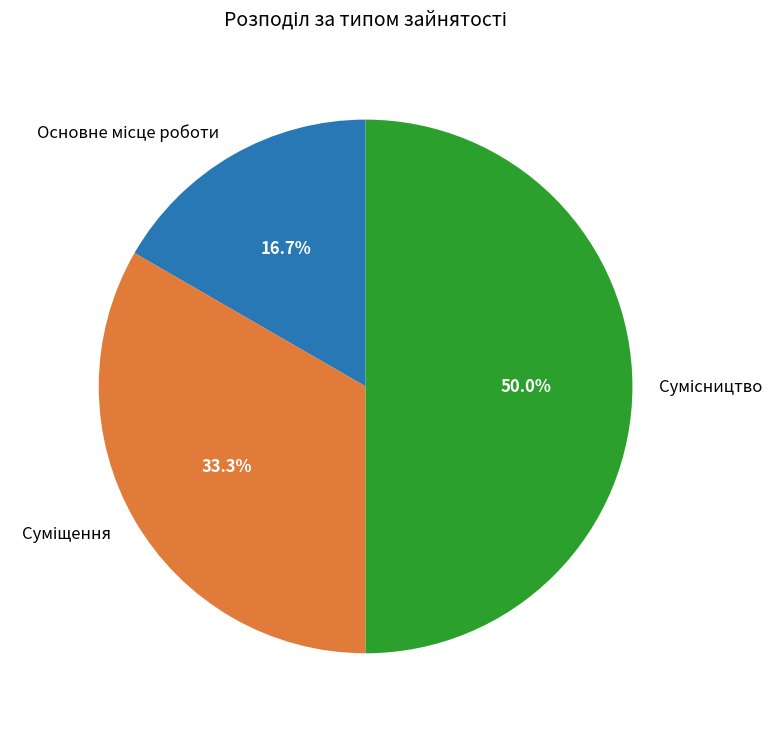

How many segments does this pie chart have?

3